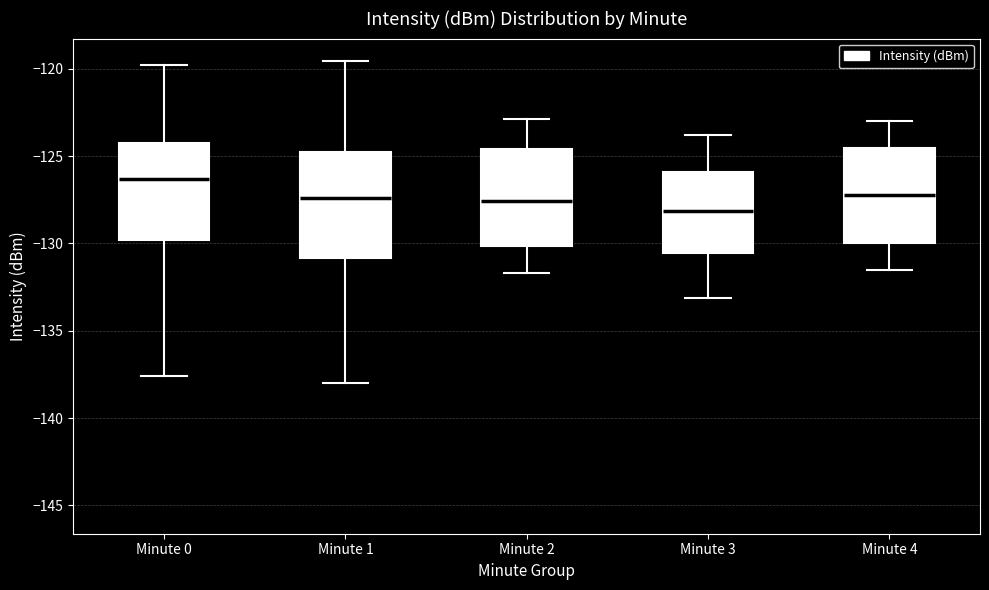

Where does the upper whisker of the box for Minute 1 end on the y-axis? The values are not printed on the chart, so give them approximately, as read against the axis.

-119.5